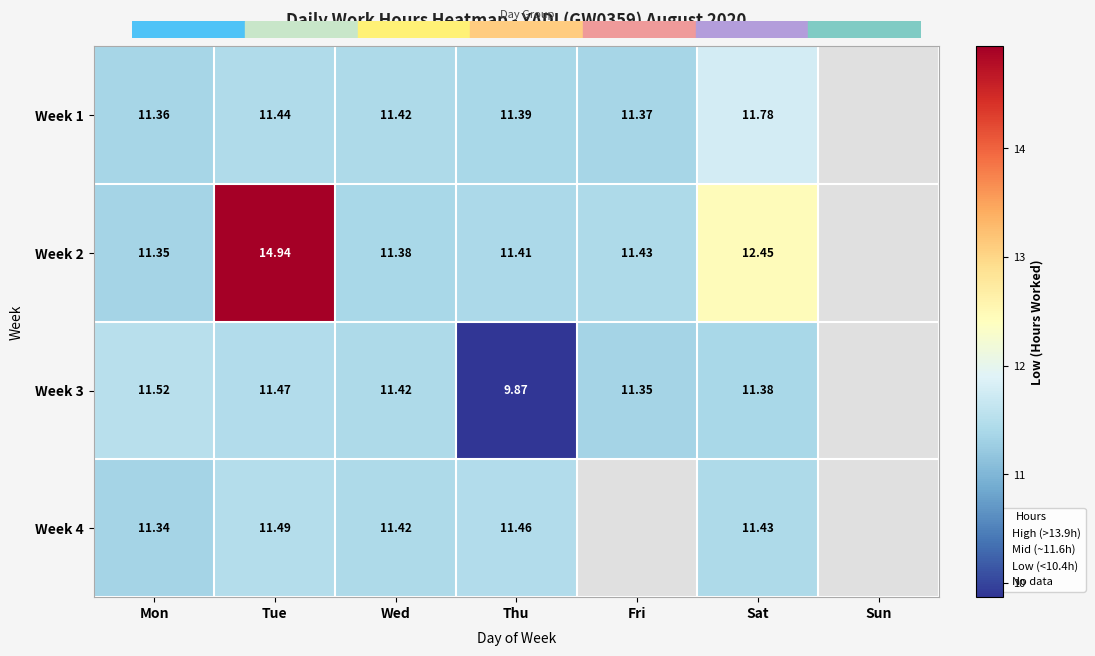

At how many categories does at least one series exceed 13?

1